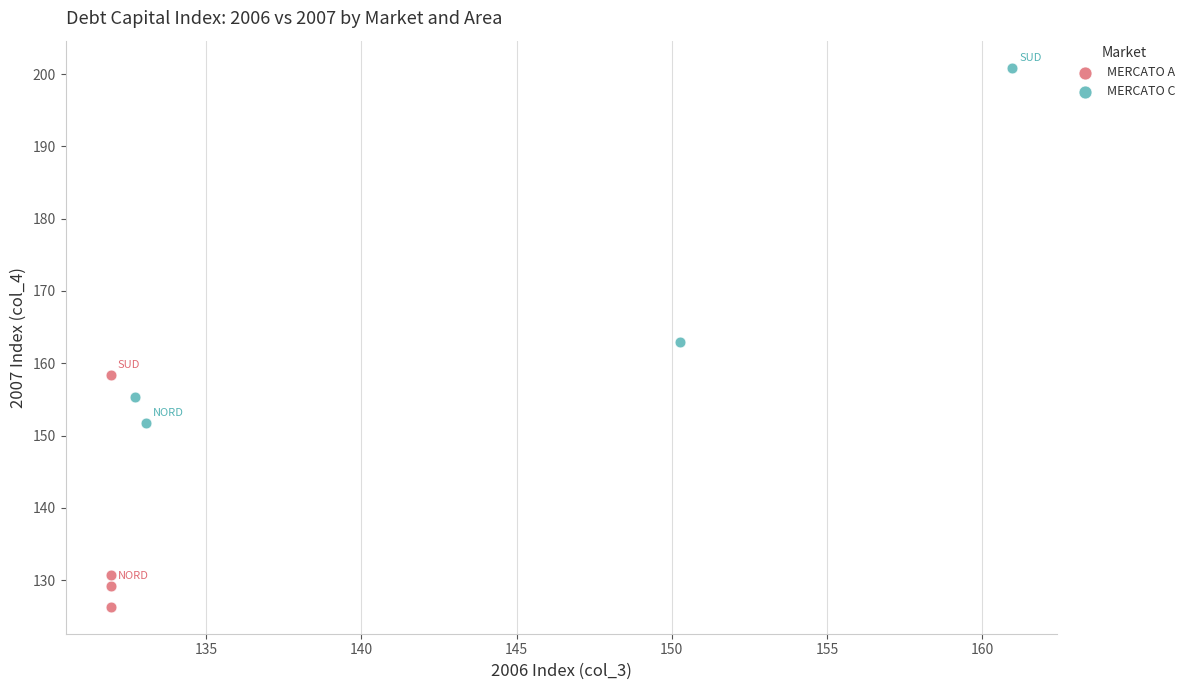

Which series contains the lowest Y value?

MERCATO A